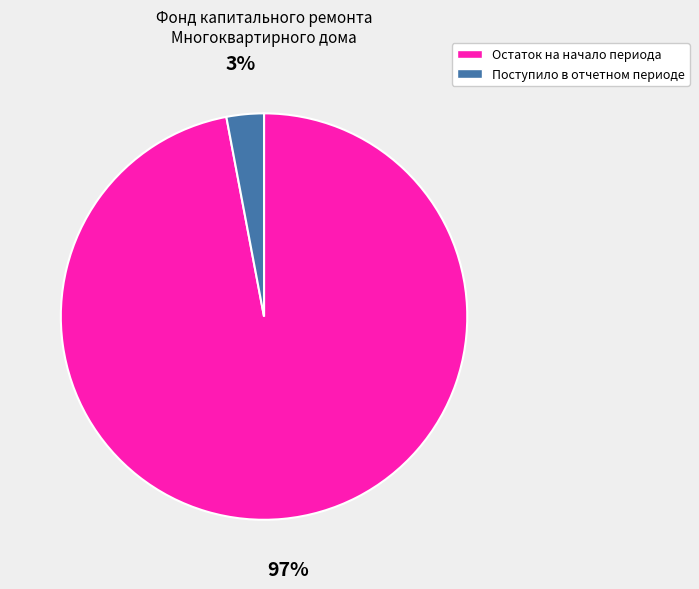

To the nearest percent, what percentage of the pie is Остаток на начало периода?

97%